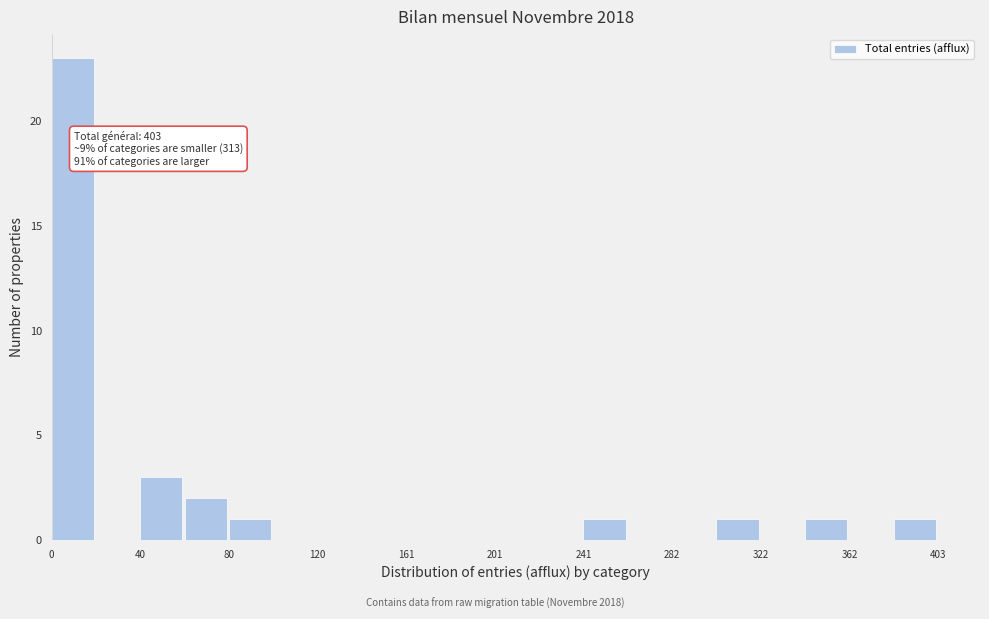

Which range on the x-axis has the tallest bar?

0 to 20